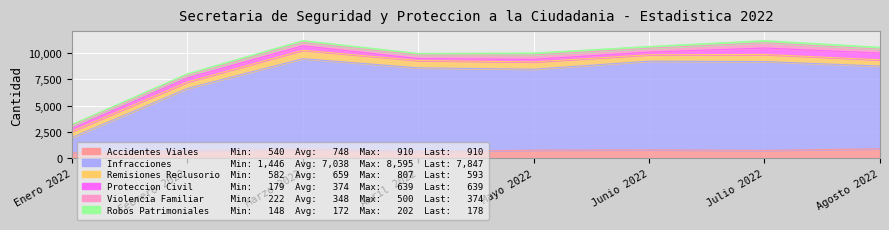

At which category does Remisiones Reclusorio reach its first local peak?

Marzo 2022